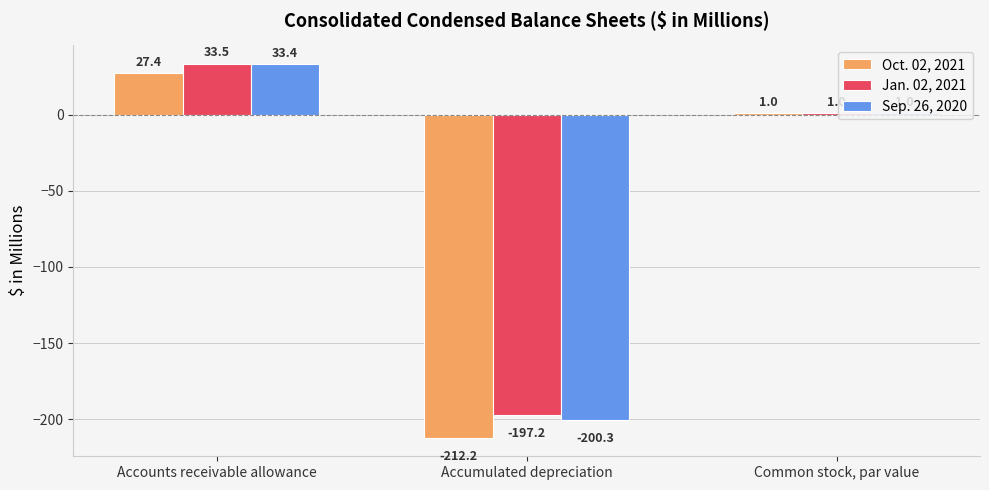

What is the difference between the Oct. 02, 2021 values at Accounts receivable allowance and Accumulated depreciation?

239.6